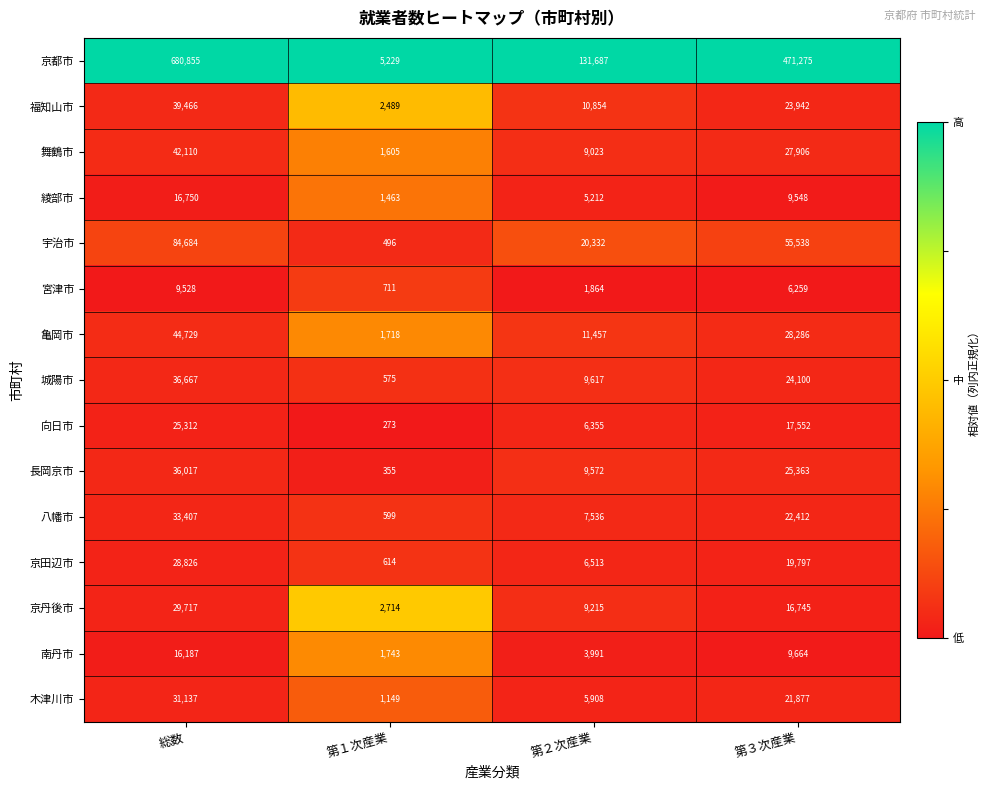

Which label corresponds to the largest value in the chart?

総数